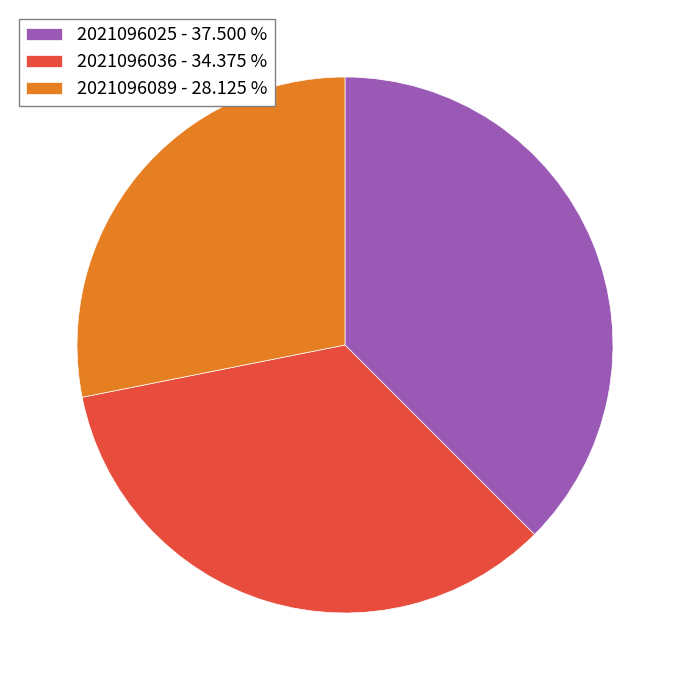

Is there a majority slice in this chart?

No